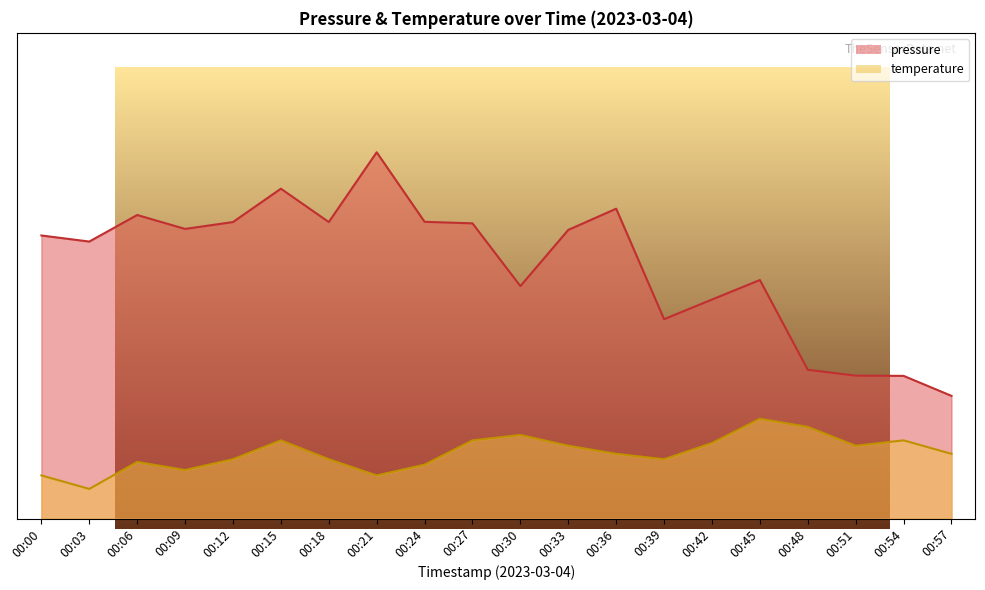

What is the value of the pressure point at the 12th from the left?

71.3